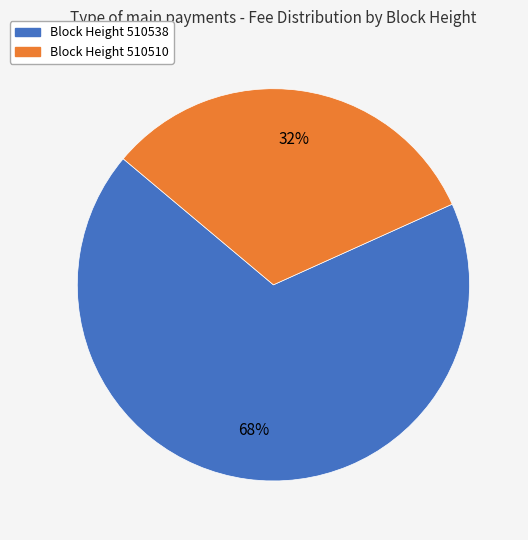

Which category has the smallest portion of the pie?

Block Height 510510